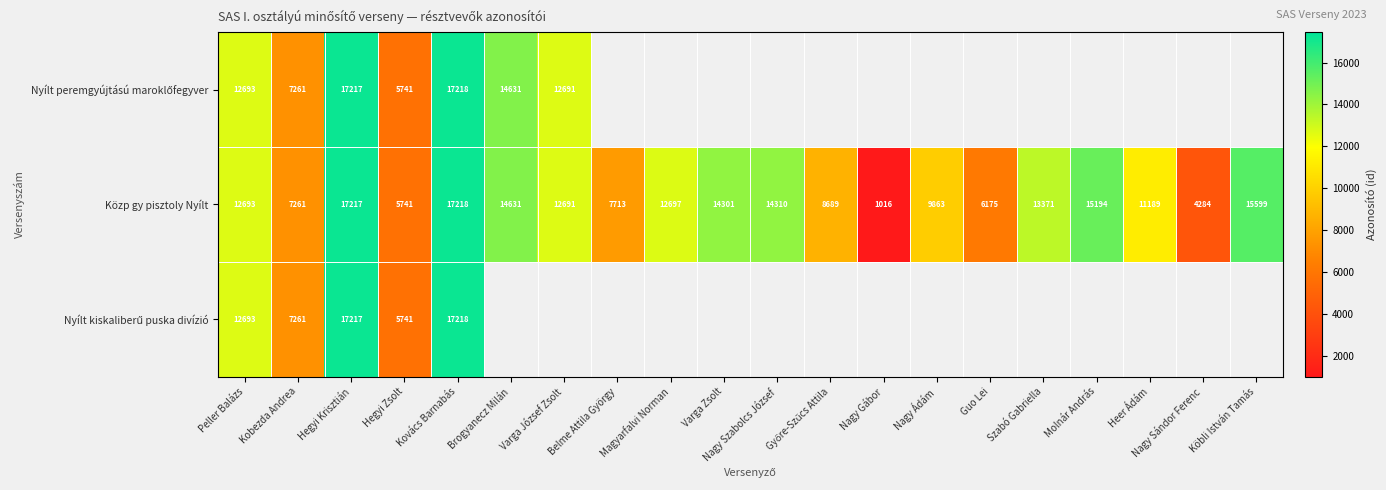

What is the maximum value shown in the chart?

17218.0